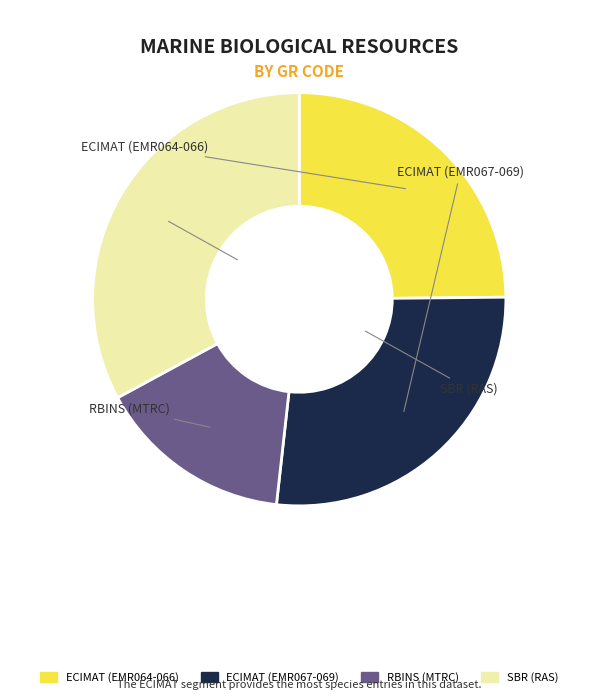

Is there any slice that represents more than half of the pie?

No